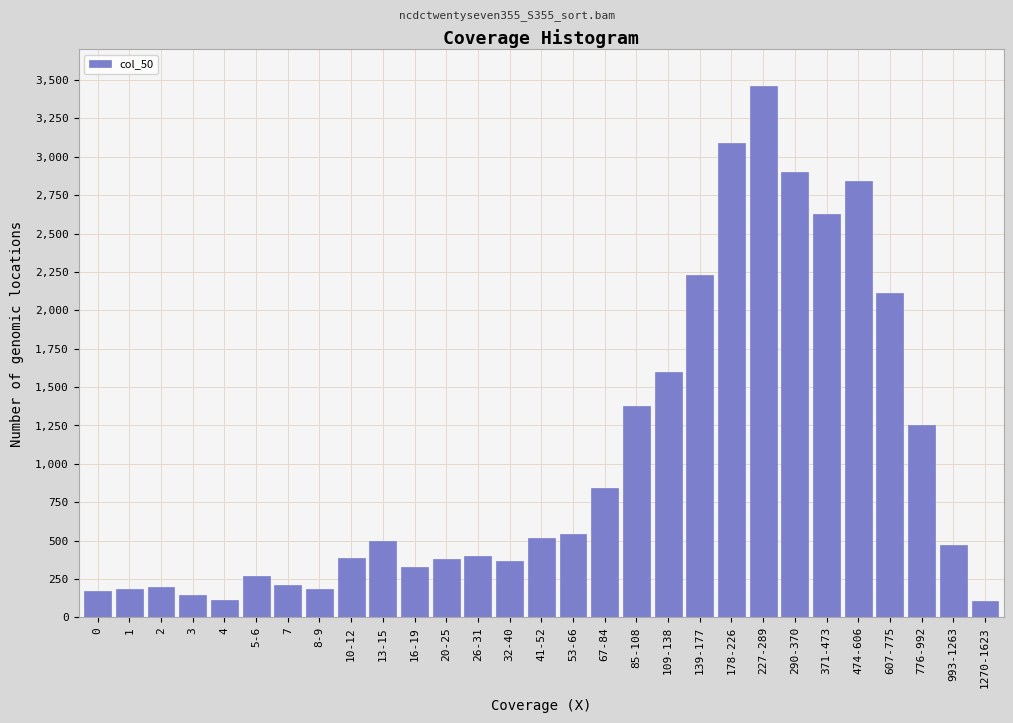

Is it true that the value at 67-84 is 1487?

False